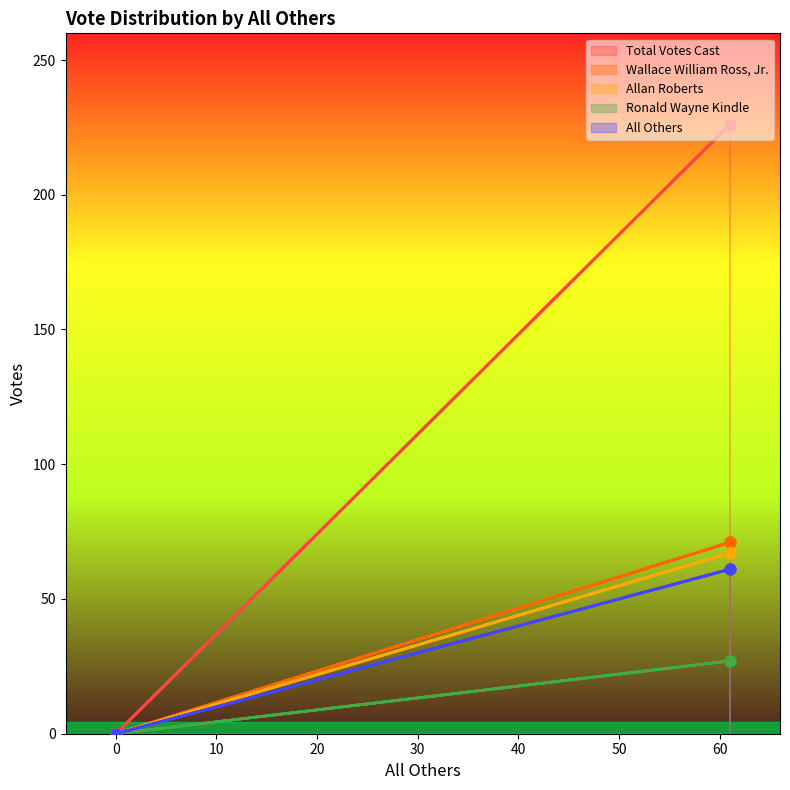

At which category is the sum across all series the highest?

61